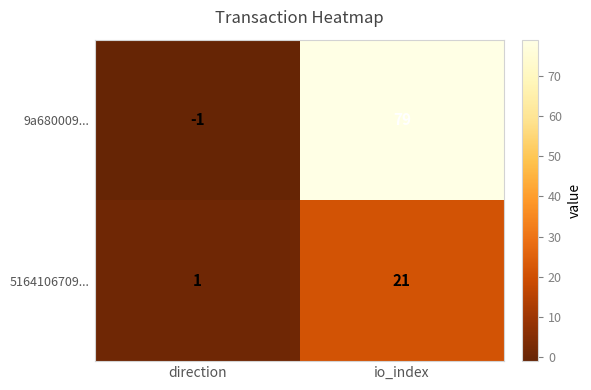

Which category has the highest value across all series?

io_index